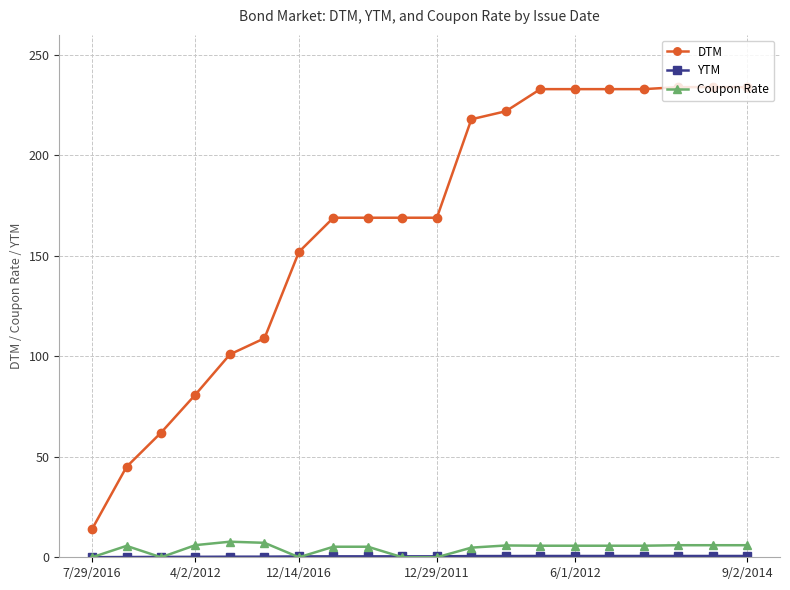

True or false: DTM and Coupon Rate intersect in this chart.

False